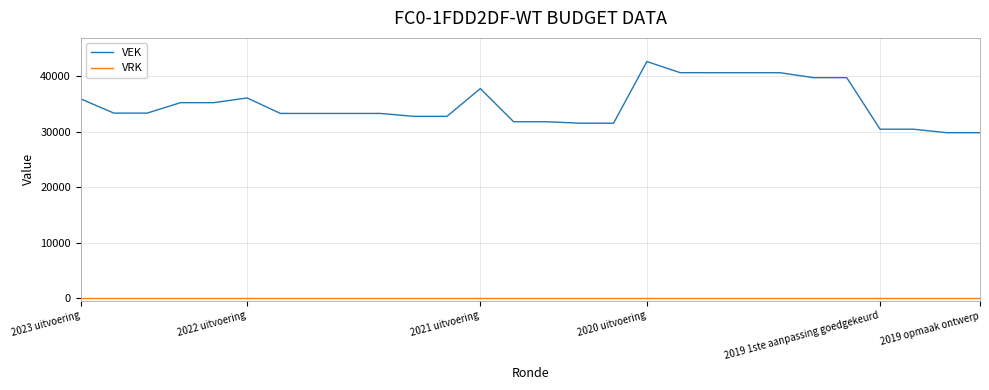

Which series has the largest total across all categories?

VEK